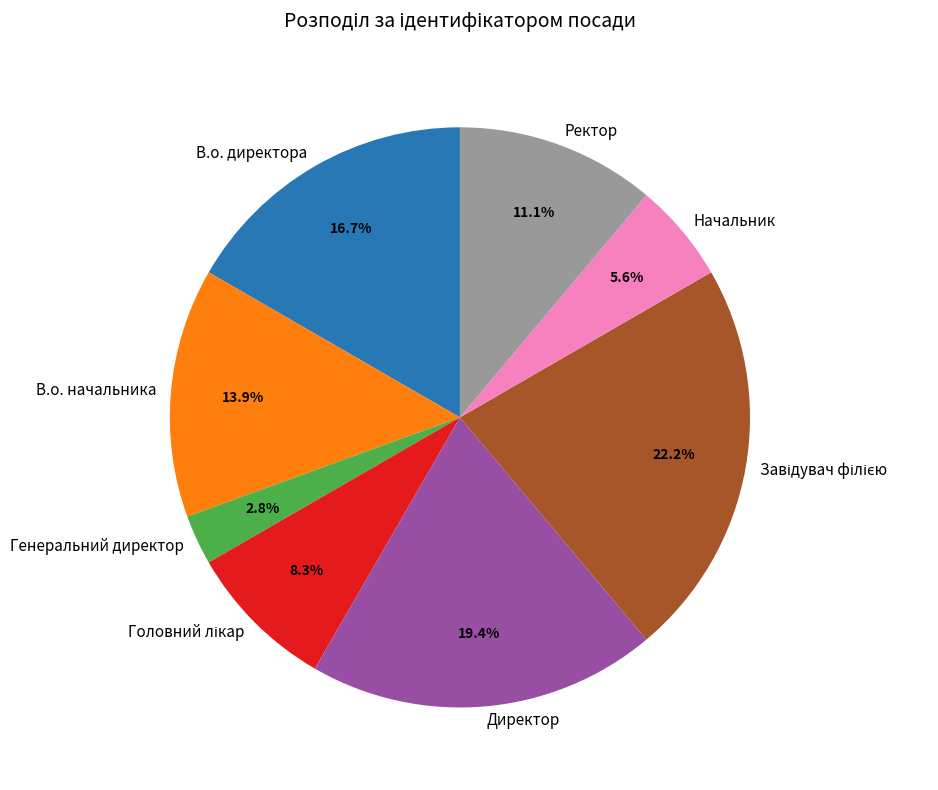

What percentage is NOT represented by Генеральний директор?

97.2%